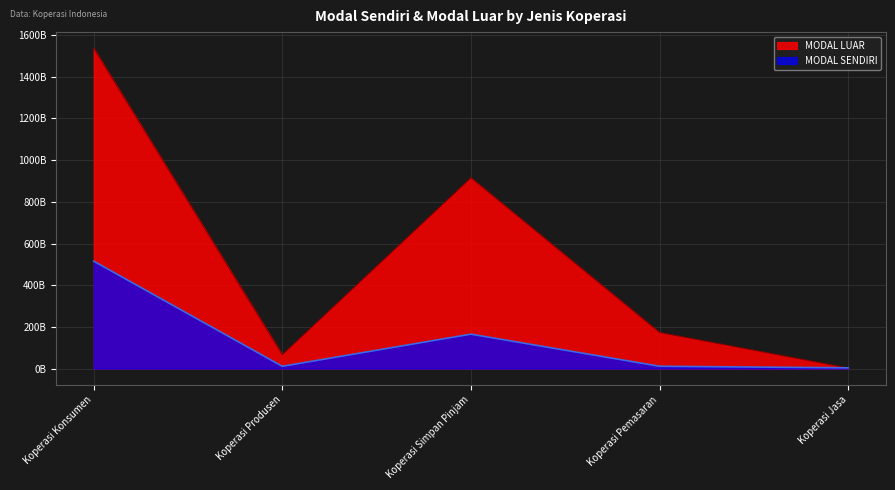

The MODAL SENDIRI series shows 16492990895 at Koperasi Produsen. True or false?

False